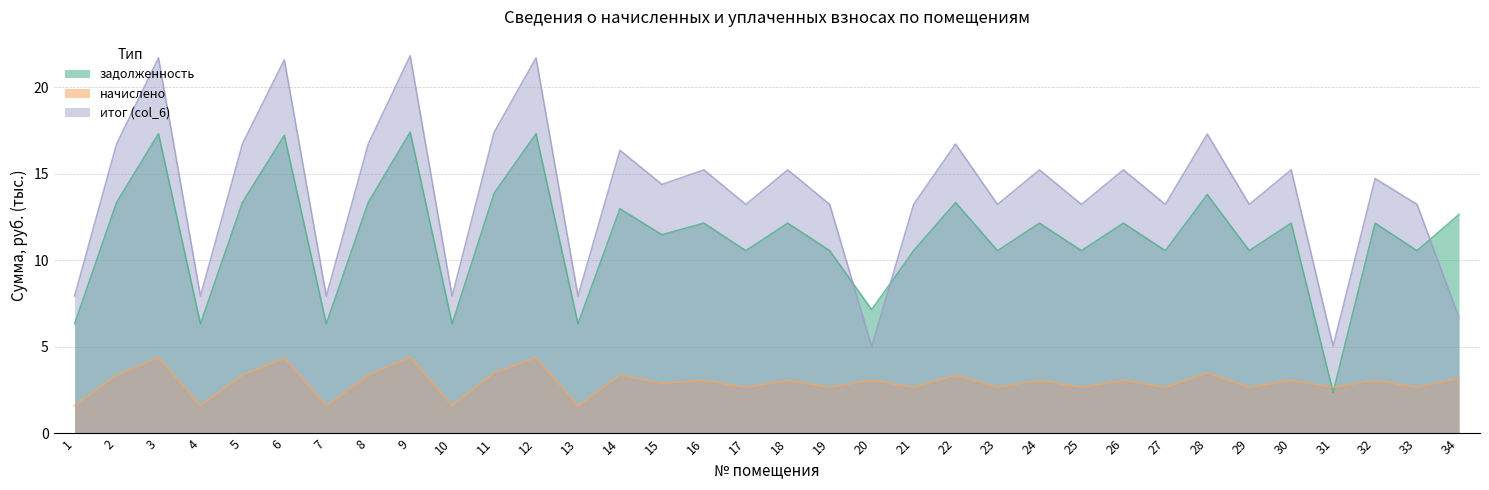

True or false: начислено has more than 2 points higher than both neighbors.

True